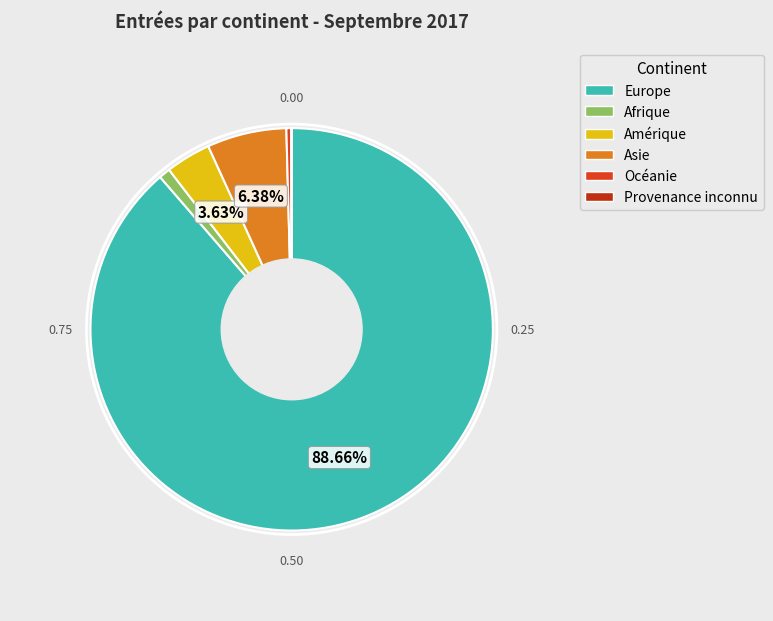

Rank the categories by value from highest to lowest.

Europe, Asie, Amérique, Afrique, Océanie, Provenance inconnu